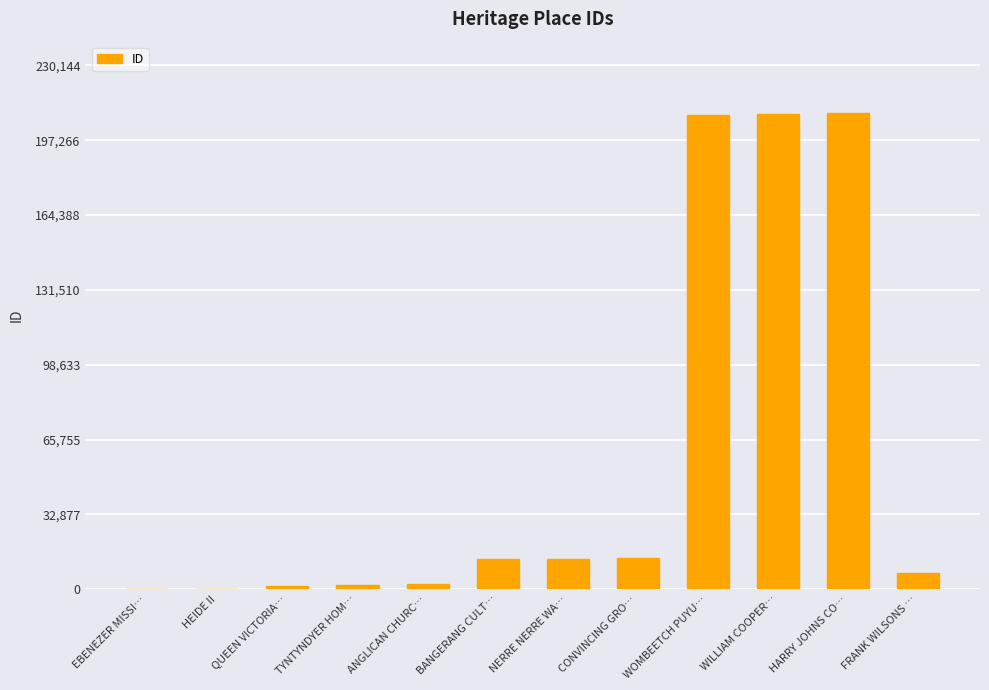

What is the sum of the values at FRANK WILSONS … and BANGERANG CULT…?

20135